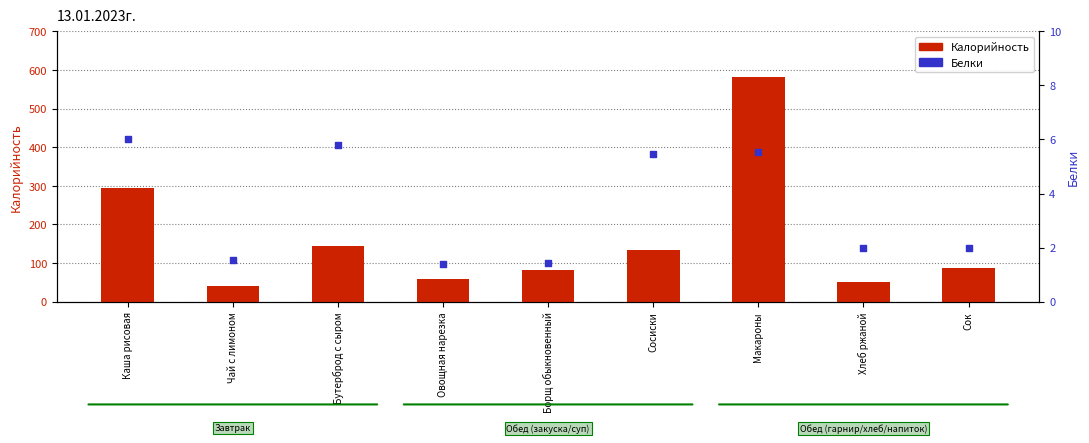

Which series has the largest total across all categories?

Калорийность